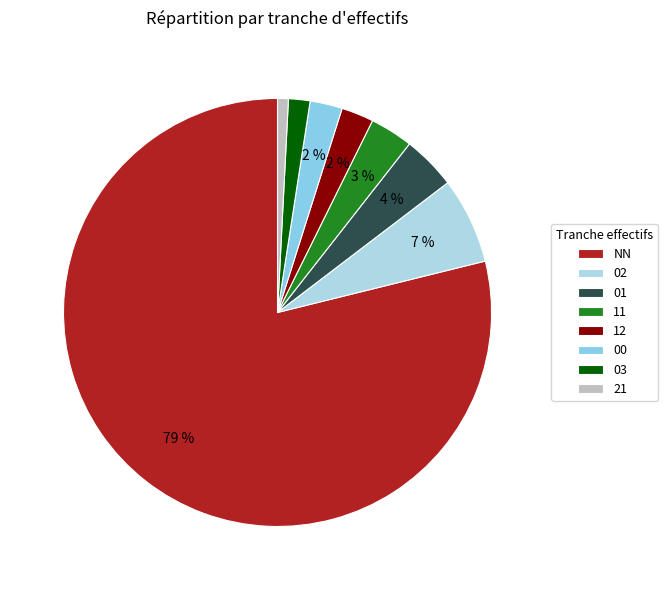

True or false: 03 accounts for 11% of the total.

False